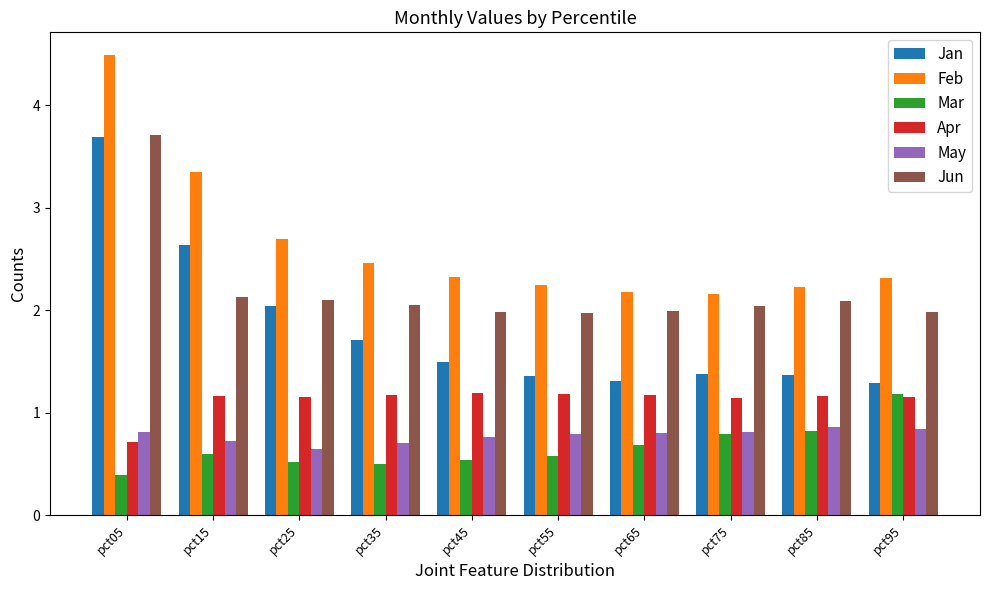

What is the smallest value displayed?

0.4